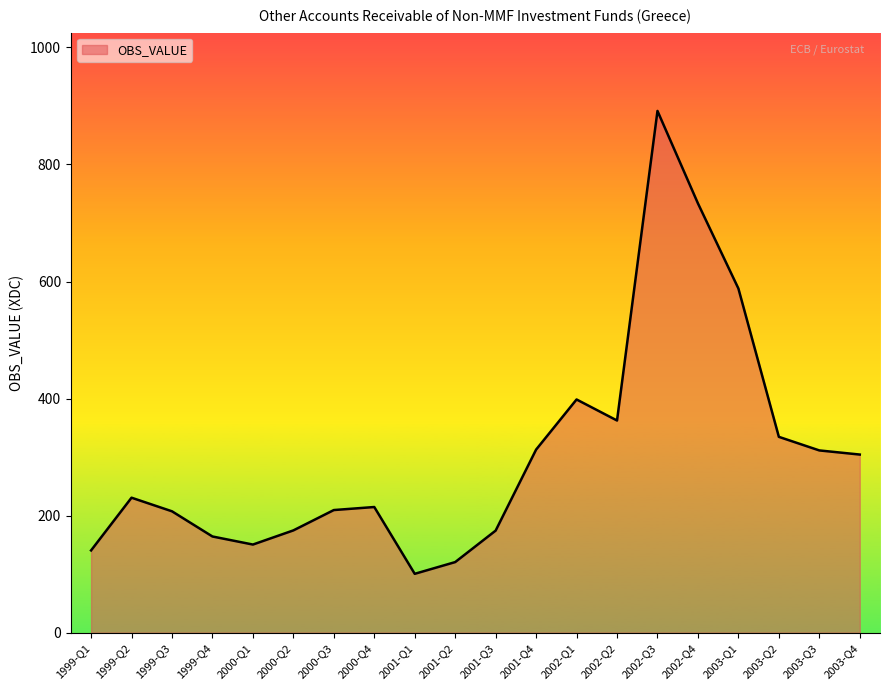

Which label corresponds to the largest value in the chart?

2002-Q3